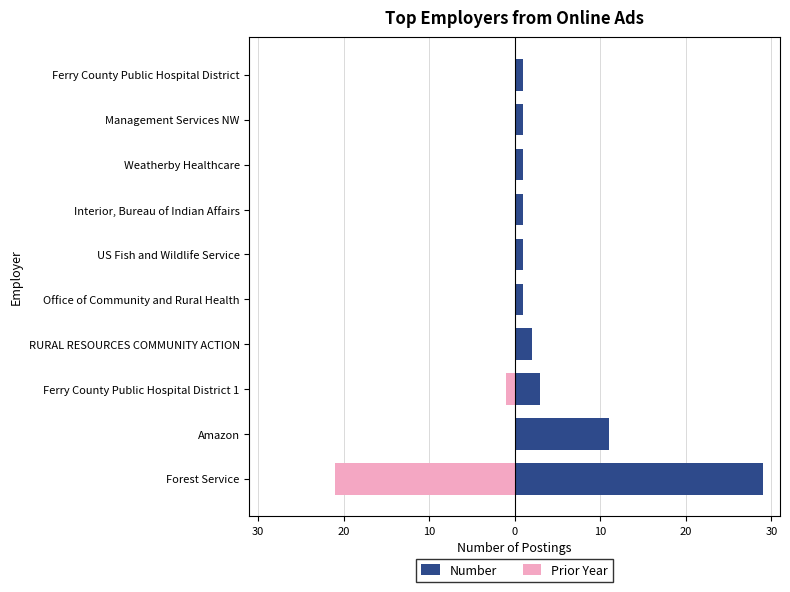

Rank the series by their average value, from lowest to highest.

Prior Year, Number